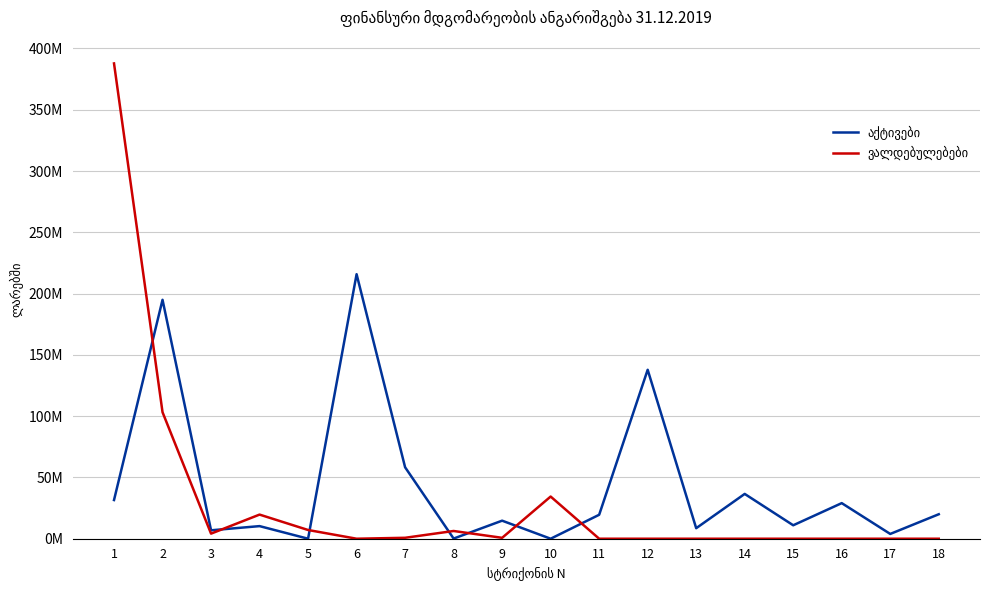

Does the chart have visible grid lines?

Yes